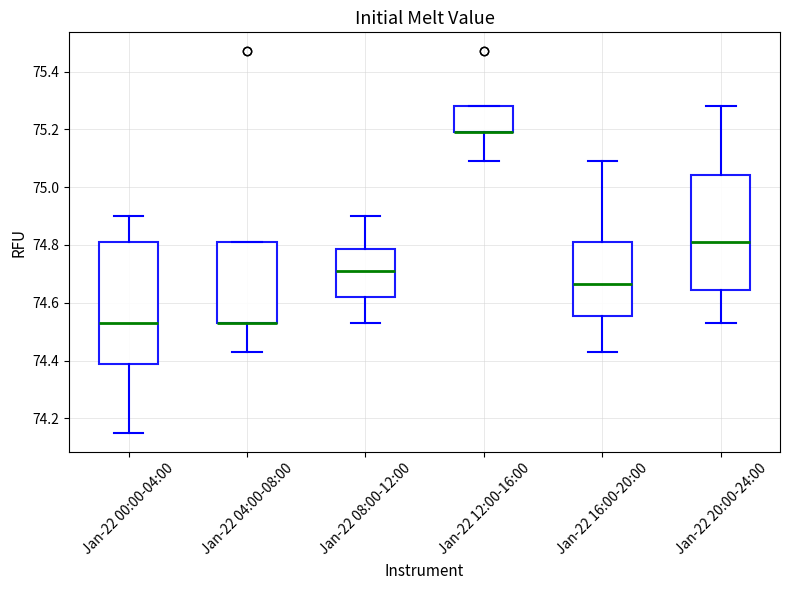

Comparing the boxes themselves (not the whiskers), which one is the tallest?

Jan-22 00:00-04:00